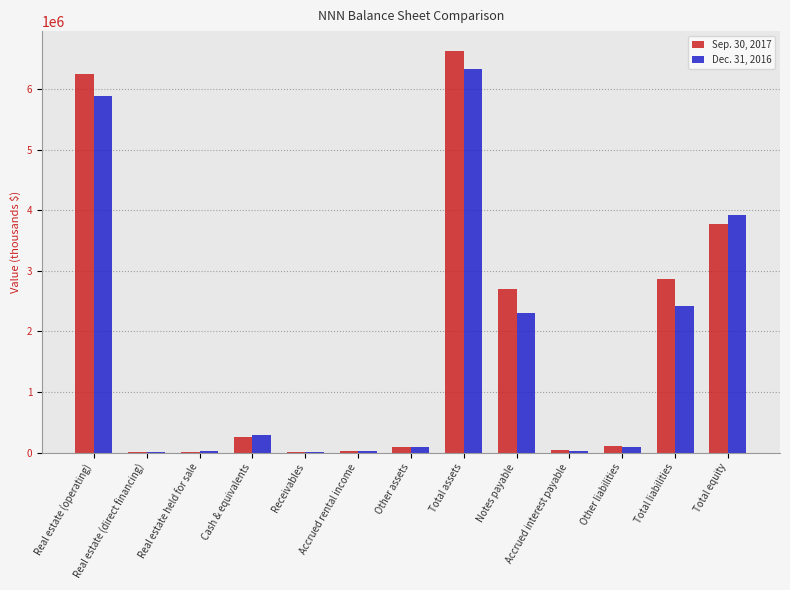

What is the greatest value displayed?

6626220